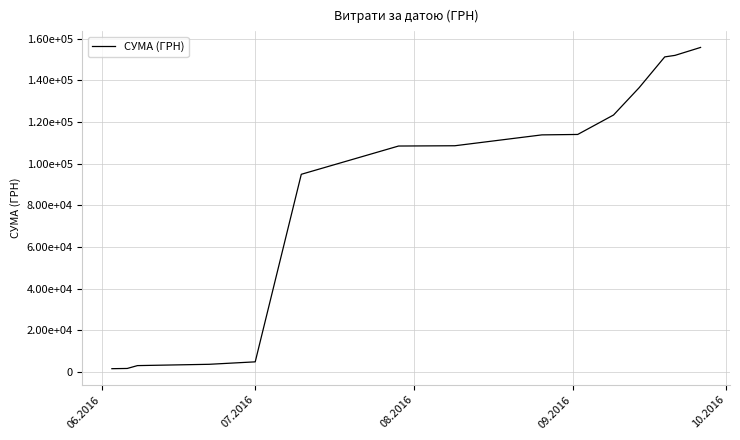

Is this an area chart (filled region under the line)?

No